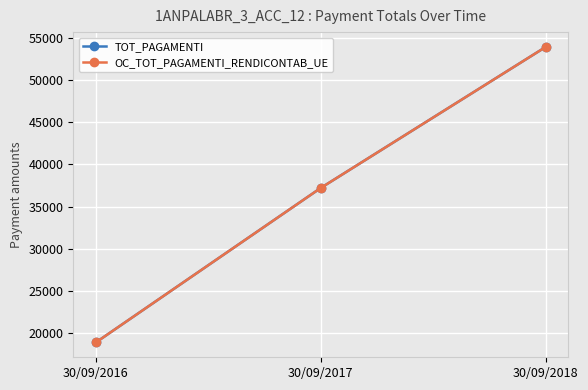

What is the maximum value for TOT_PAGAMENTI?

53900